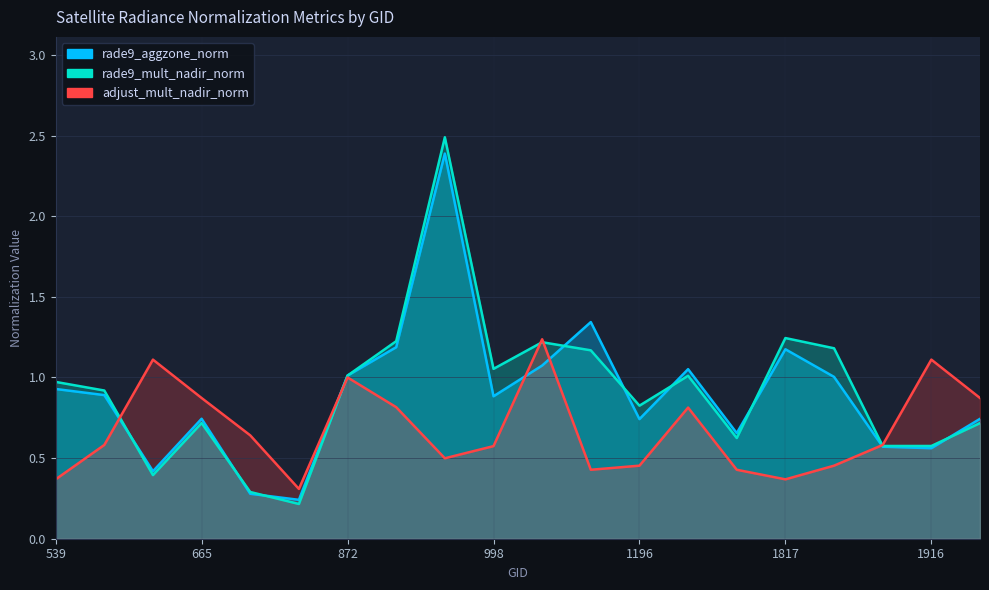

Which series ends up on top after the final intersection of rade9_aggzone_norm and rade9_mult_nadir_norm?

rade9_aggzone_norm